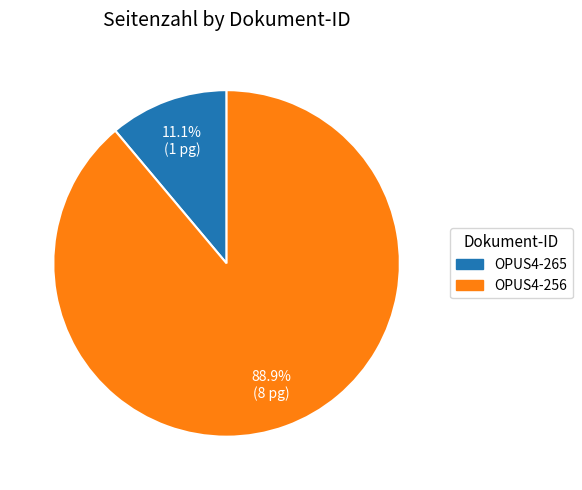

To the nearest percent, what is the difference between the largest and smallest slice percentages?

78%